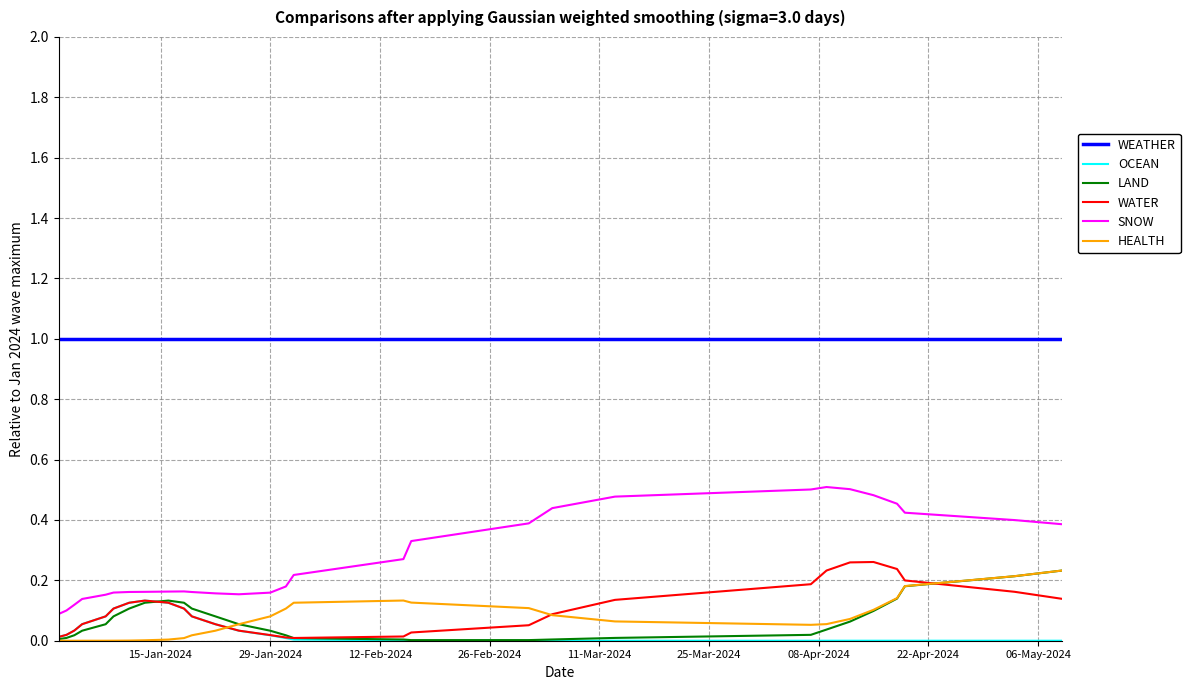

Which series has the largest total across all categories?

WEATHER